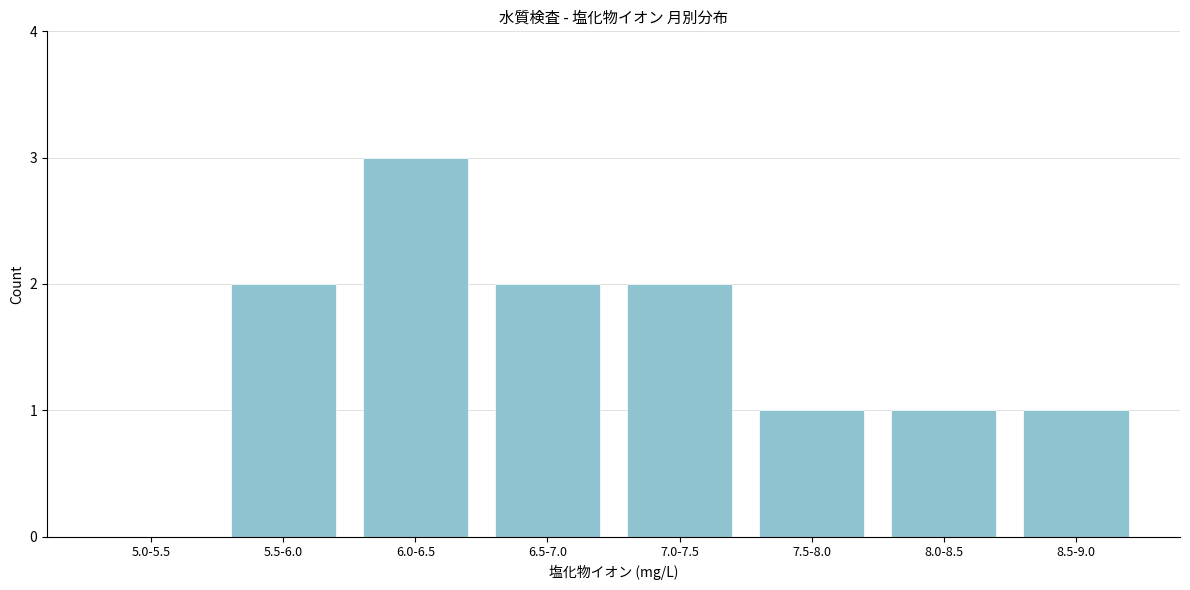

Reading right to left, list all the values displayed in this chart.

8.5-9.0=1	8.0-8.5=1	7.5-8.0=1	7.0-7.5=2	6.5-7.0=2	6.0-6.5=3	5.5-6.0=2	5.0-5.5=0